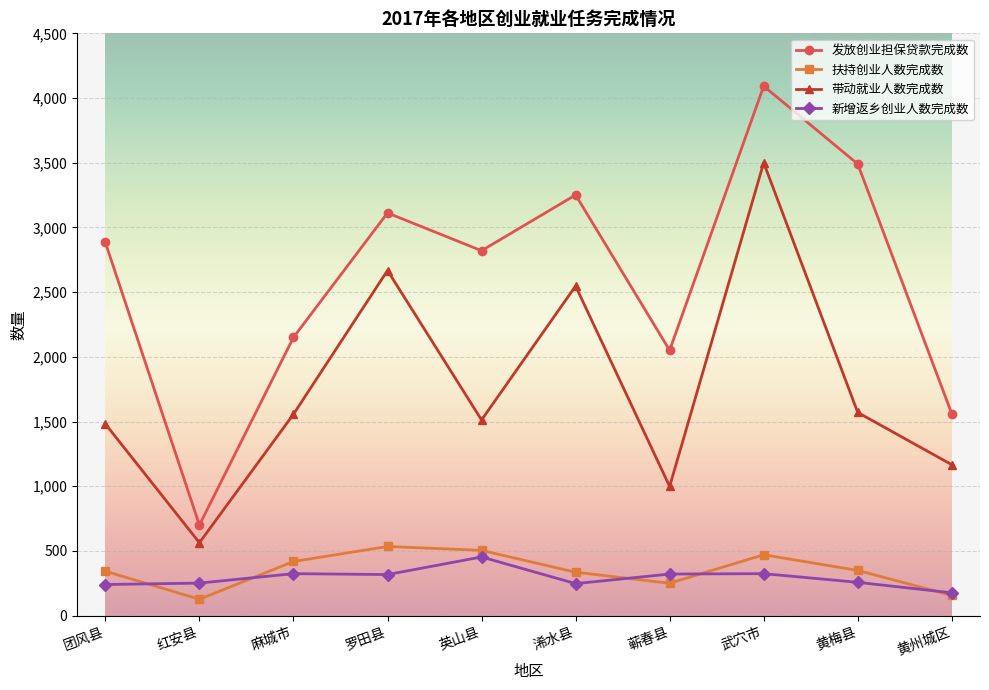

Which label corresponds to the largest value in the chart?

武穴市